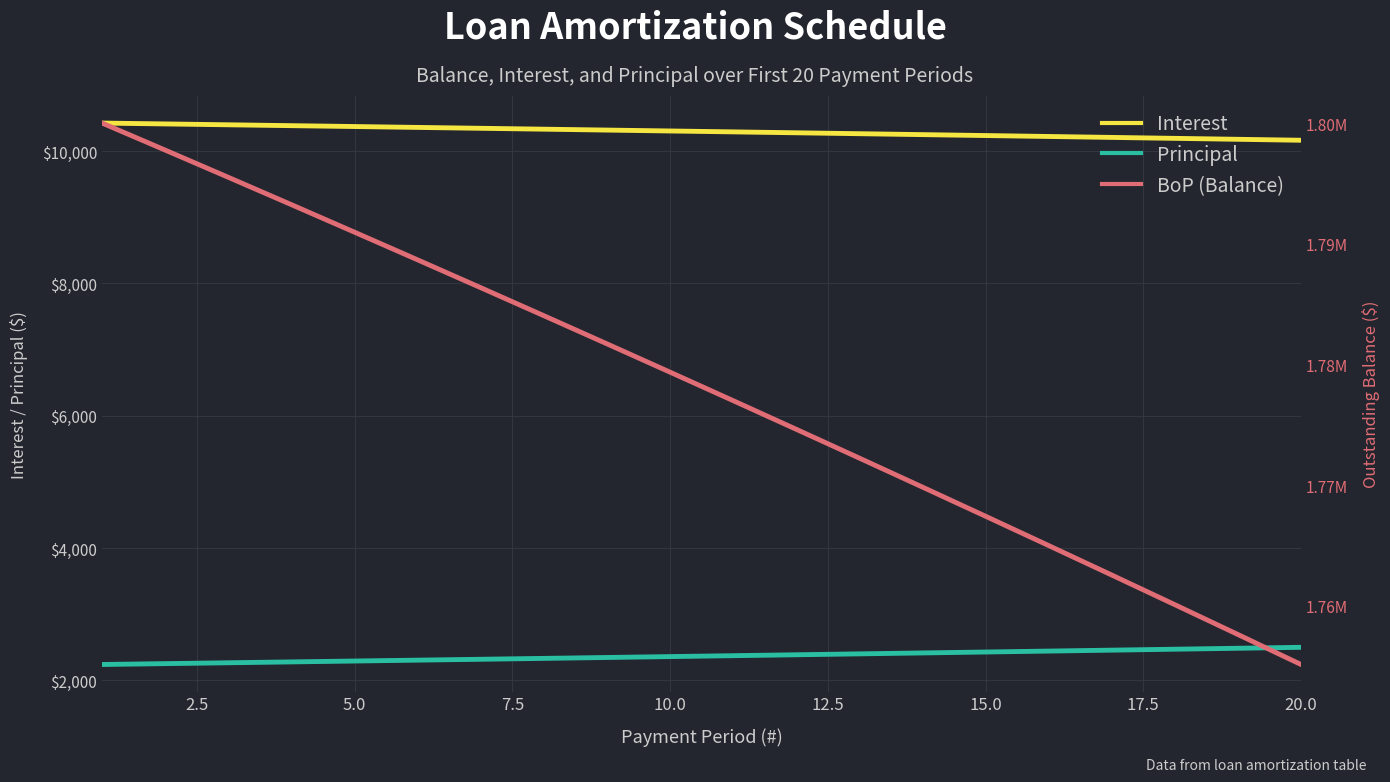

What is the highest value of the Principal series?

2499.4